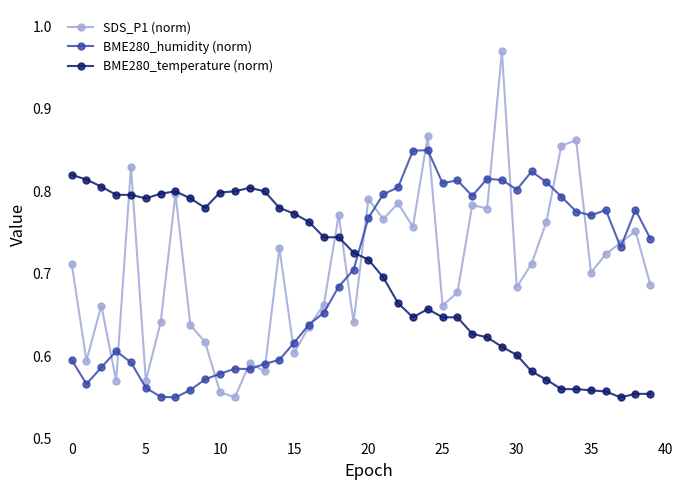

How many intersections are there between SDS_P1 (norm) and BME280_humidity (norm)?

19